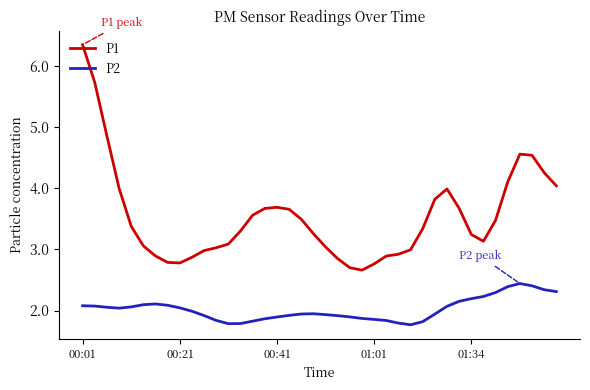

What is the sum of all P2 values?

80.8